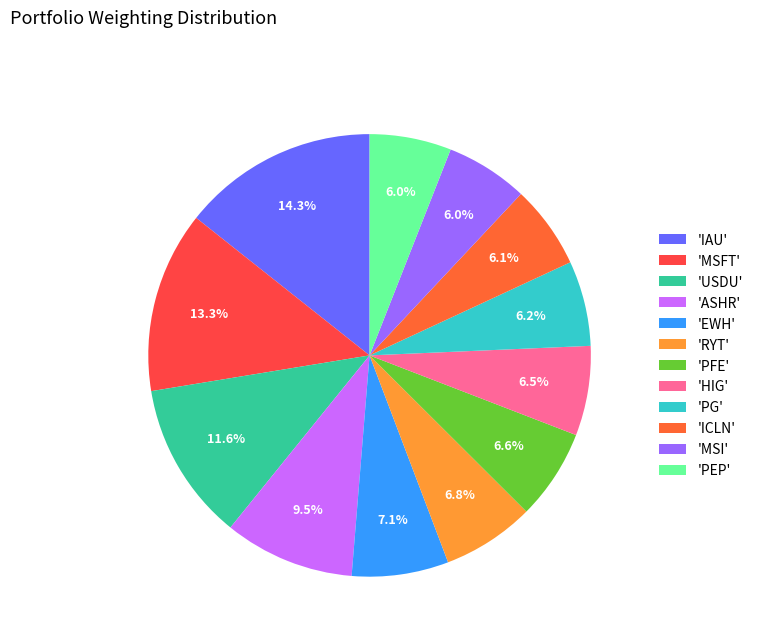

How many segments does this pie chart have?

12